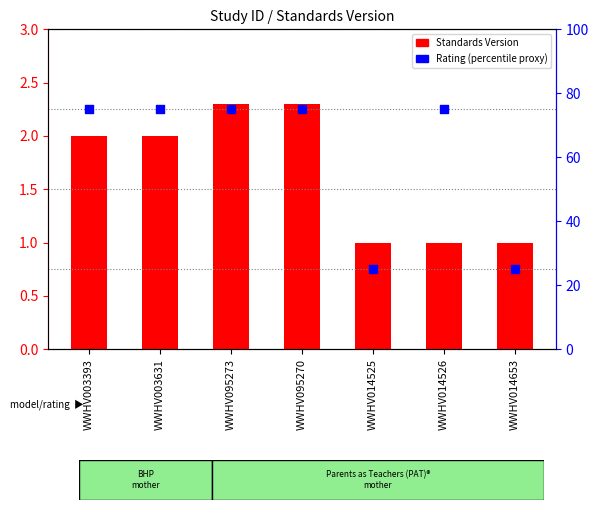

What are all the series names shown in the legend?

Standards Version, Rating (percentile proxy)